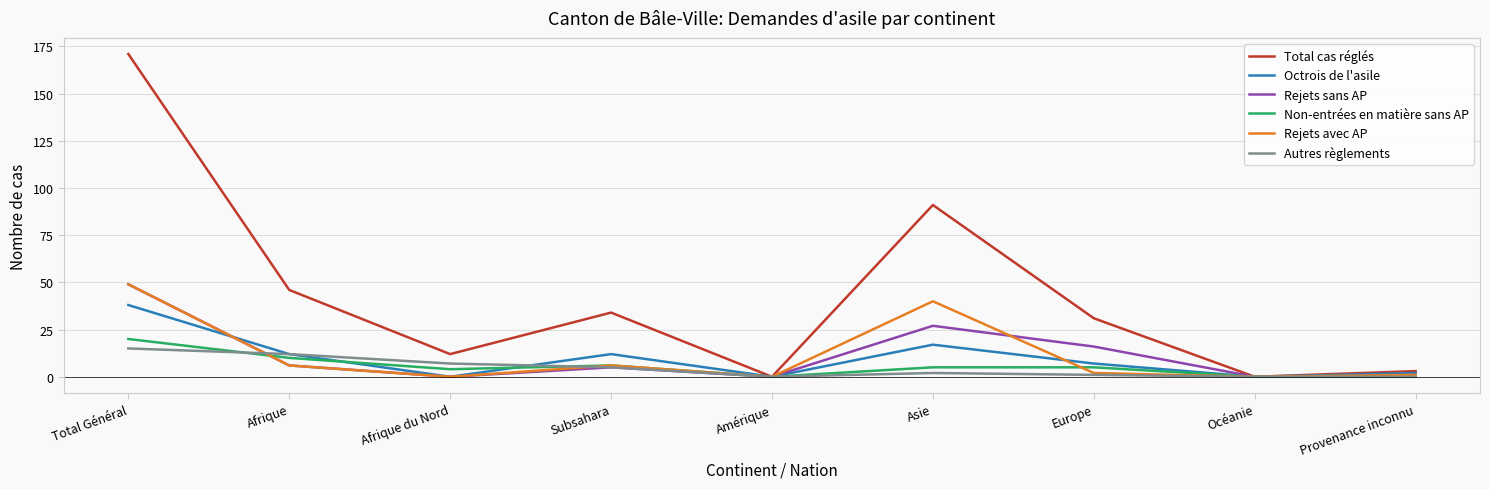

How many categories are shown in the chart?

9